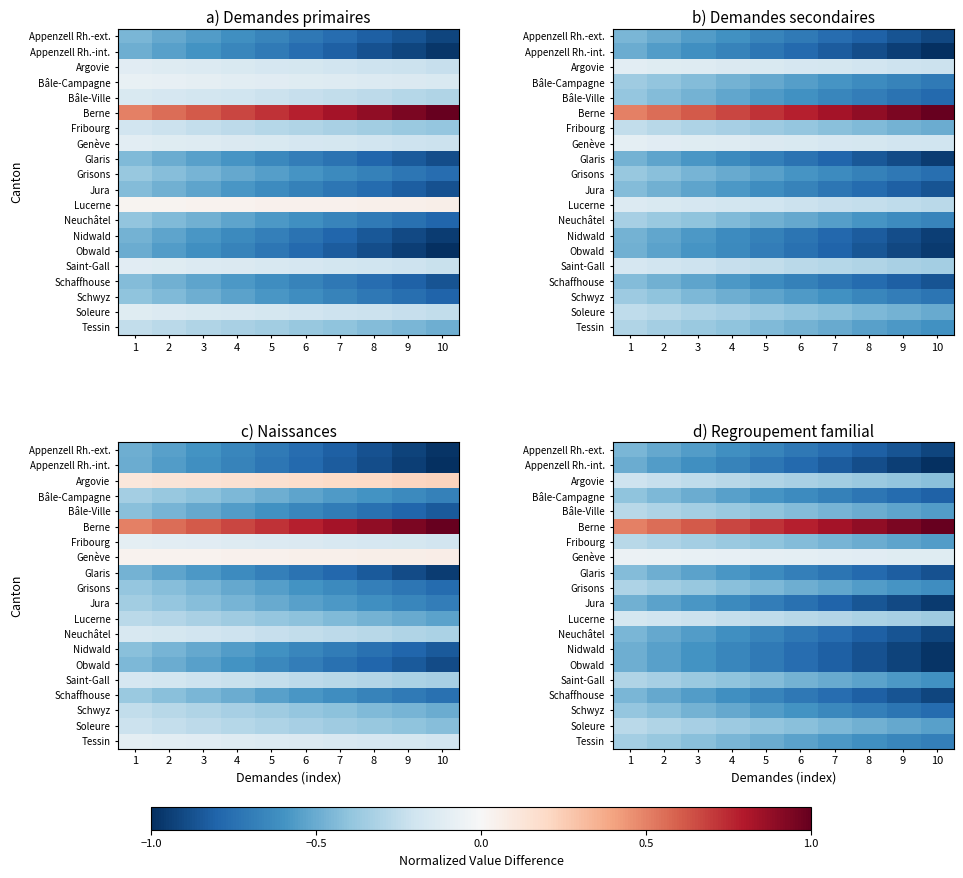

At which category does the chart reach its peak across all series?

10